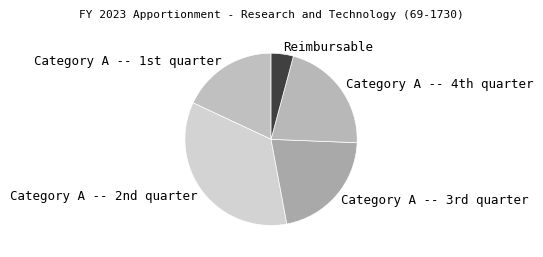

Is there any slice that represents more than half of the pie?

No